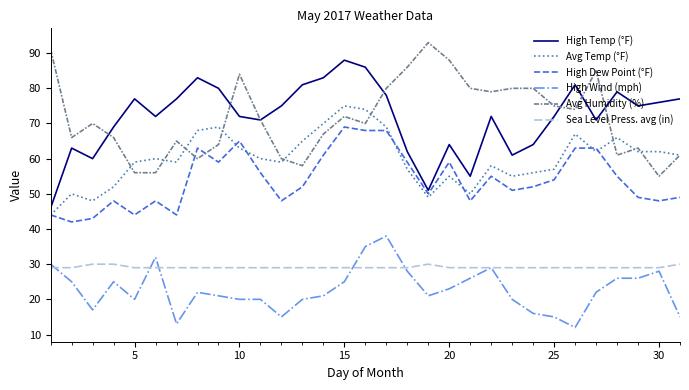

How many categories are shown in the chart?

31